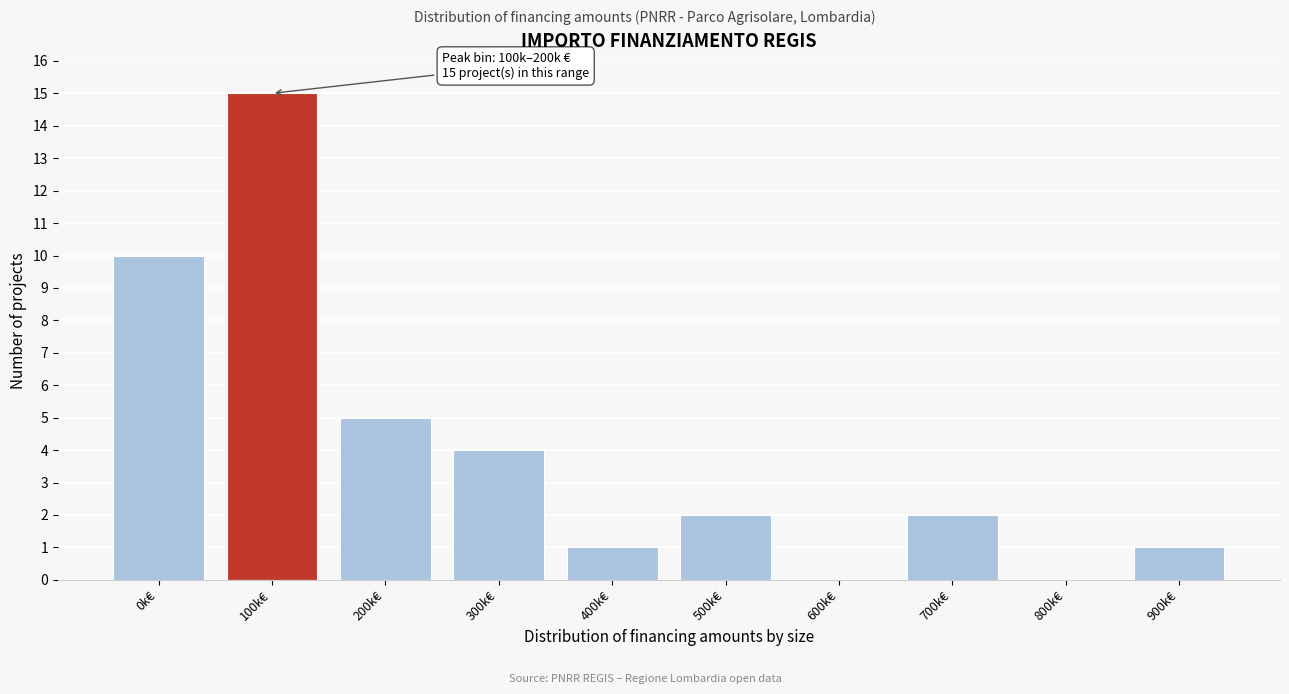

Reading right to left, transcribe all the data shown in this chart.

900k€=1	800k€=0	700k€=2	600k€=0	500k€=2	400k€=1	300k€=4	200k€=5	100k€=15	0k€=10